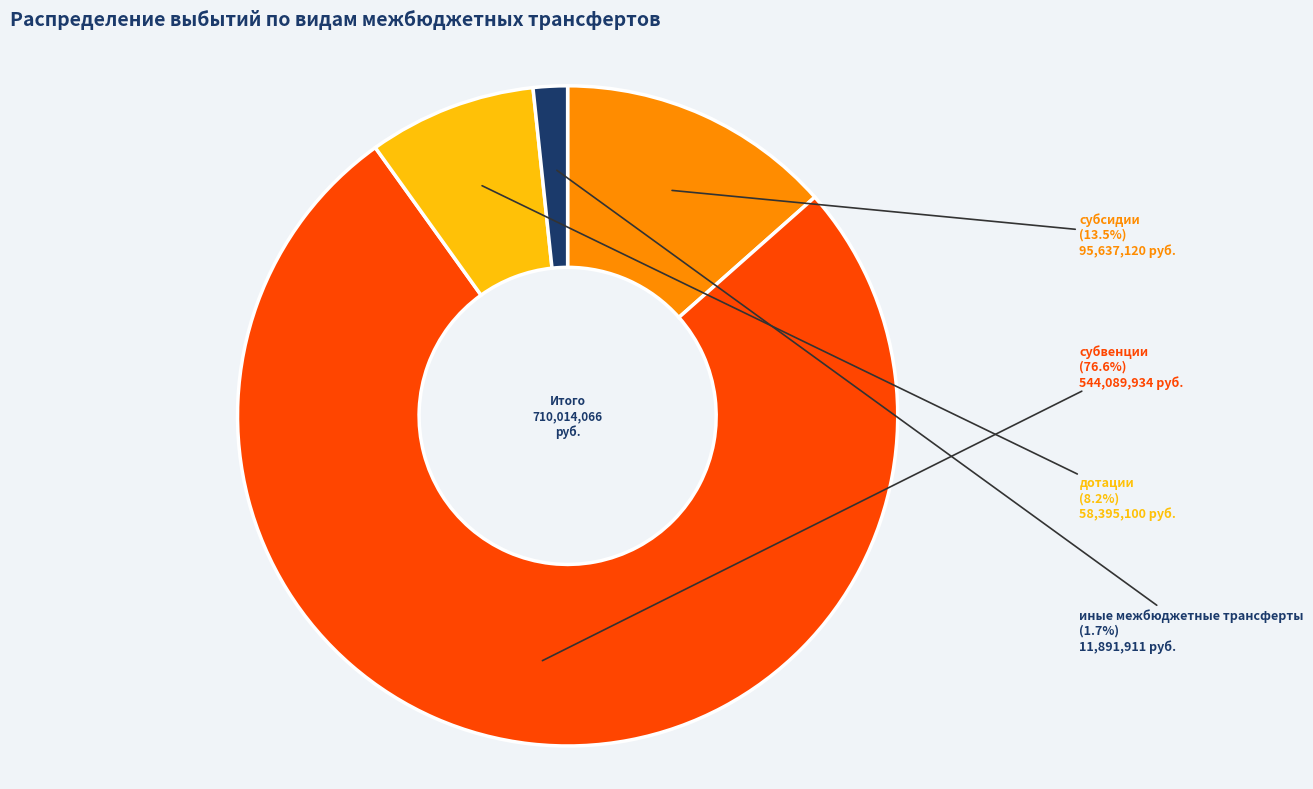

How many slices are in this pie chart?

4